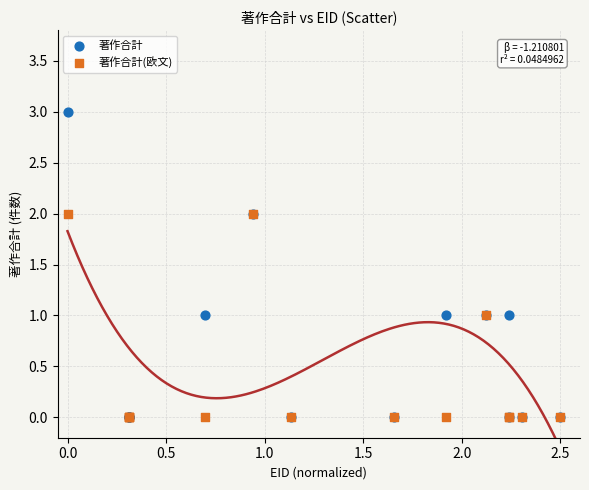

What are all the series names shown in the legend?

著作合計, 著作合計(欧文)